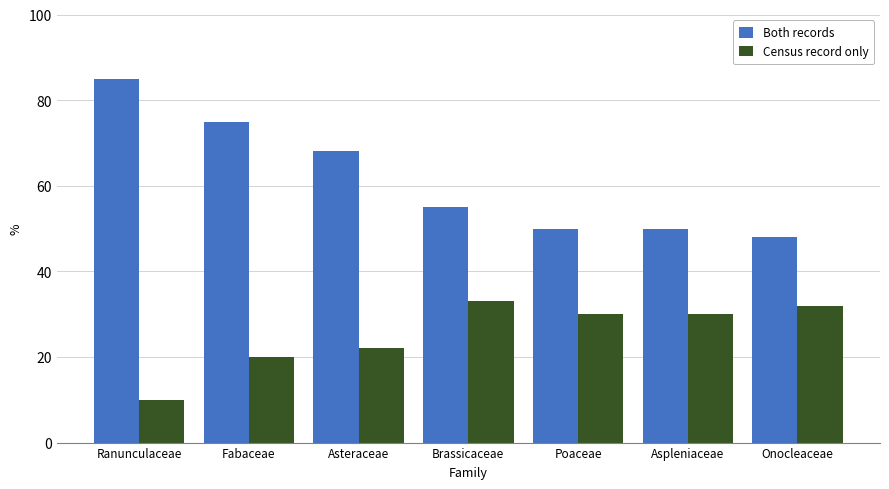

How many groups of bars are there?

7